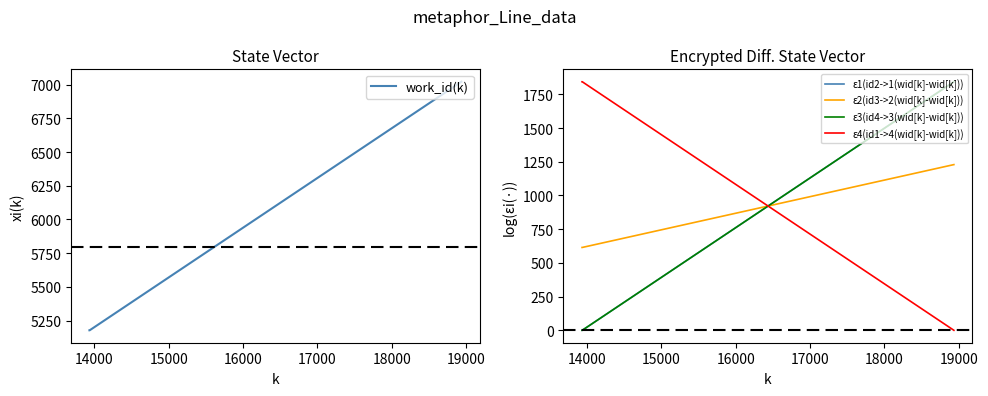

At how many categories does at least one series exceed 4382?

3